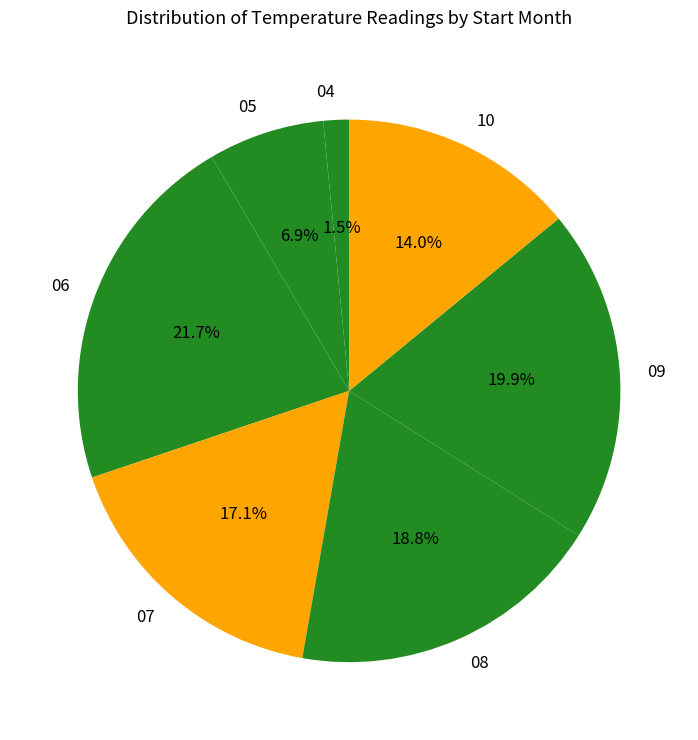

Rank the categories by value from lowest to highest.

04, 05, 10, 07, 08, 09, 06